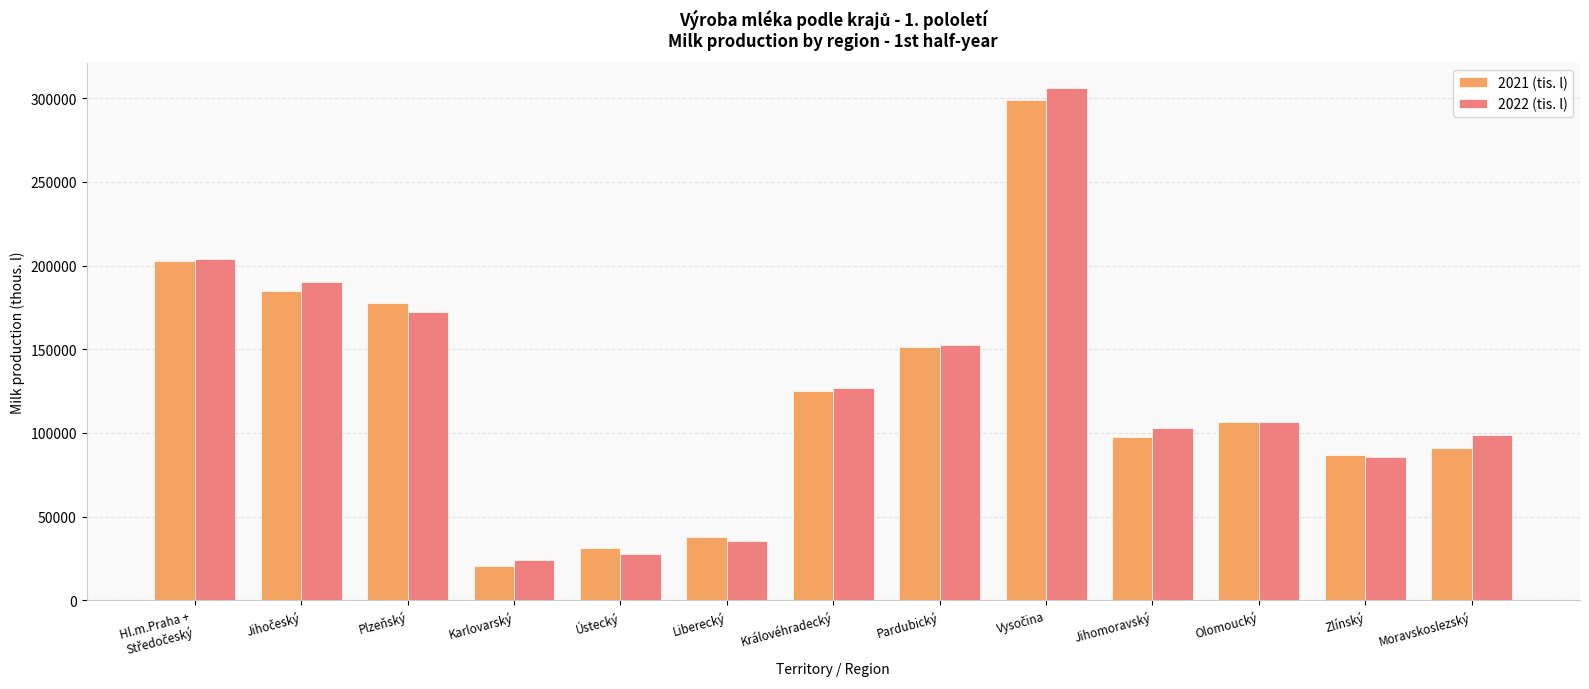

Reading left to right, transcribe all the data shown in this chart.

2021 (tis. l): 202633.0	184939.0	177550.5	20773.2	31531.7	37901.7	125227.1	151213.1	298787.9	97782.6	106379.3	86609.2	91201.6
2022 (tis. l): 204025.9	190207.9	172482.8	23989.1	27656.4	35220.9	126689.8	152377.4	305863.3	102952.5	106415.7	85863.6	98540.0